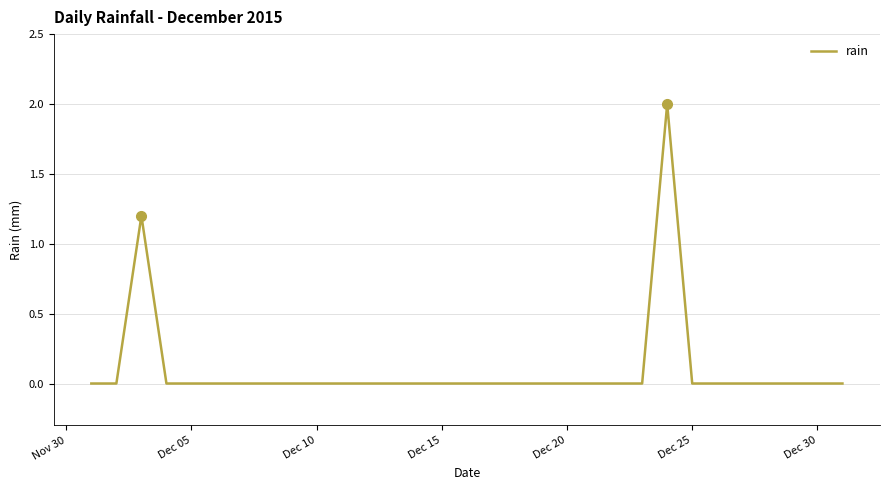

Does the chart display data point markers on the line(s)?

No